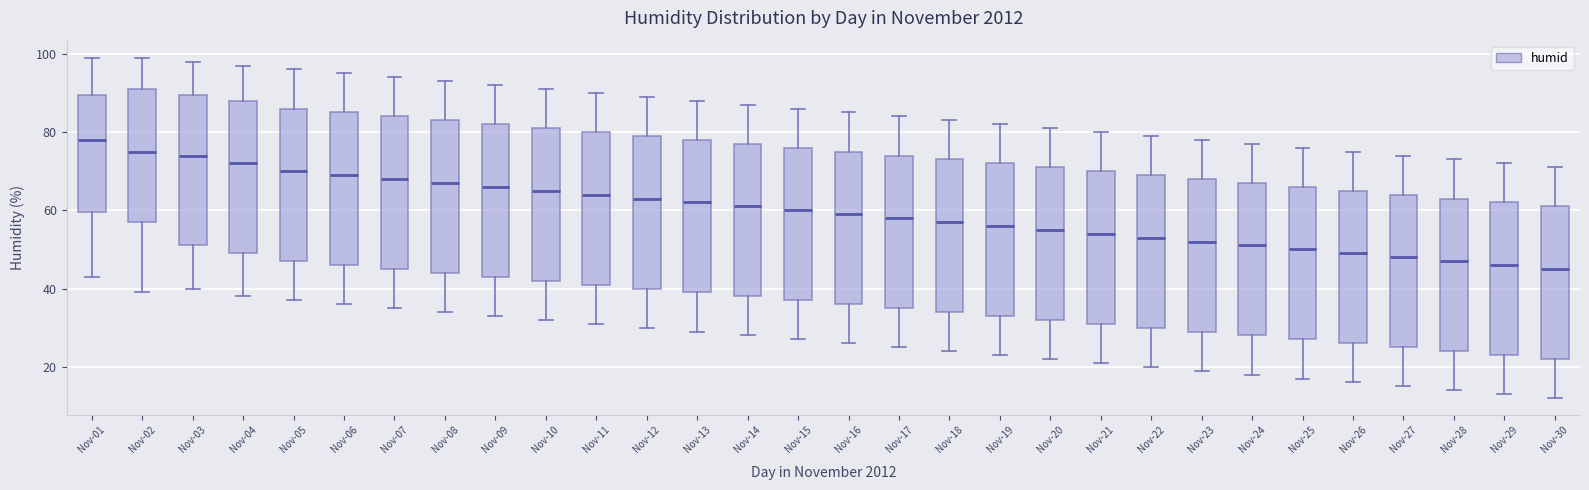

Reading left to right, transcribe this box plot: for each box, give where its median line is, the range the box spans, and where its two whiskers end, as read against the y-axis. The values are not printed on the chart, so give them approximately, as read against the axis.

Nov-01: median 78, box 60 to 90, whiskers 44 to 100
Nov-02: median 76, box 58 to 92, whiskers 40 to 100
Nov-03: median 74, box 52 to 90, whiskers 40 to 98
Nov-04: median 72, box 50 to 88, whiskers 38 to 98
Nov-05: median 70, box 48 to 86, whiskers 38 to 96
Nov-06: median 70, box 46 to 86, whiskers 36 to 96
Nov-07: median 68, box 46 to 84, whiskers 36 to 94
Nov-08: median 68, box 44 to 84, whiskers 34 to 94
Nov-09: median 66, box 44 to 82, whiskers 34 to 92
Nov-10: median 66, box 42 to 82, whiskers 32 to 92
Nov-11: median 64, box 42 to 80, whiskers 32 to 90
Nov-12: median 64, box 40 to 80, whiskers 30 to 90
Nov-13: median 62, box 40 to 78, whiskers 30 to 88
Nov-14: median 62, box 38 to 78, whiskers 28 to 88
Nov-15: median 60, box 38 to 76, whiskers 28 to 86
Nov-16: median 60, box 36 to 76, whiskers 26 to 86
Nov-17: median 58, box 36 to 74, whiskers 26 to 84
Nov-18: median 58, box 34 to 74, whiskers 24 to 84
Nov-19: median 56, box 34 to 72, whiskers 24 to 82
Nov-20: median 56, box 32 to 72, whiskers 22 to 82
Nov-21: median 54, box 32 to 70, whiskers 22 to 80
Nov-22: median 54, box 30 to 70, whiskers 20 to 80
Nov-23: median 52, box 30 to 68, whiskers 20 to 78
Nov-24: median 52, box 28 to 68, whiskers 18 to 78
Nov-25: median 50, box 28 to 66, whiskers 18 to 76
Nov-26: median 50, box 26 to 66, whiskers 16 to 76
Nov-27: median 48, box 26 to 64, whiskers 16 to 74
Nov-28: median 48, box 24 to 64, whiskers 14 to 74
Nov-29: median 46, box 24 to 62, whiskers 14 to 72
Nov-30: median 46, box 22 to 62, whiskers 12 to 72